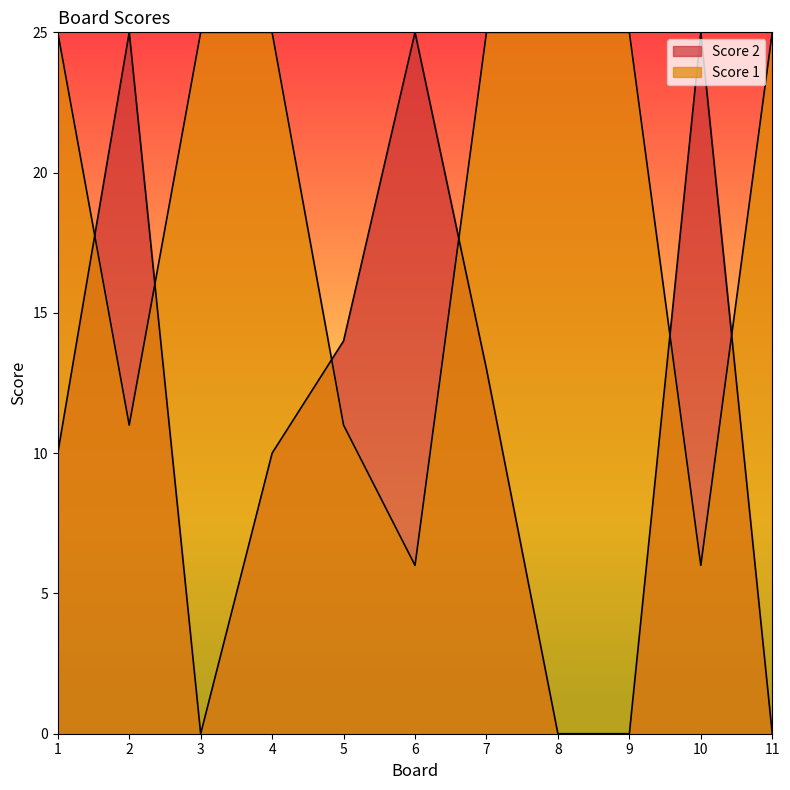

Where is the first local minimum for Score 1?

2